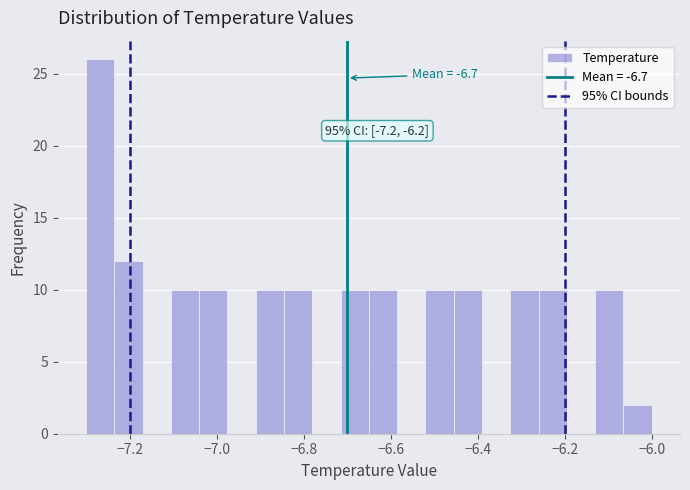

Around what value on the x-axis is the tallest bar? Give the approximate position of its centre, as read against the axis.

-7.26